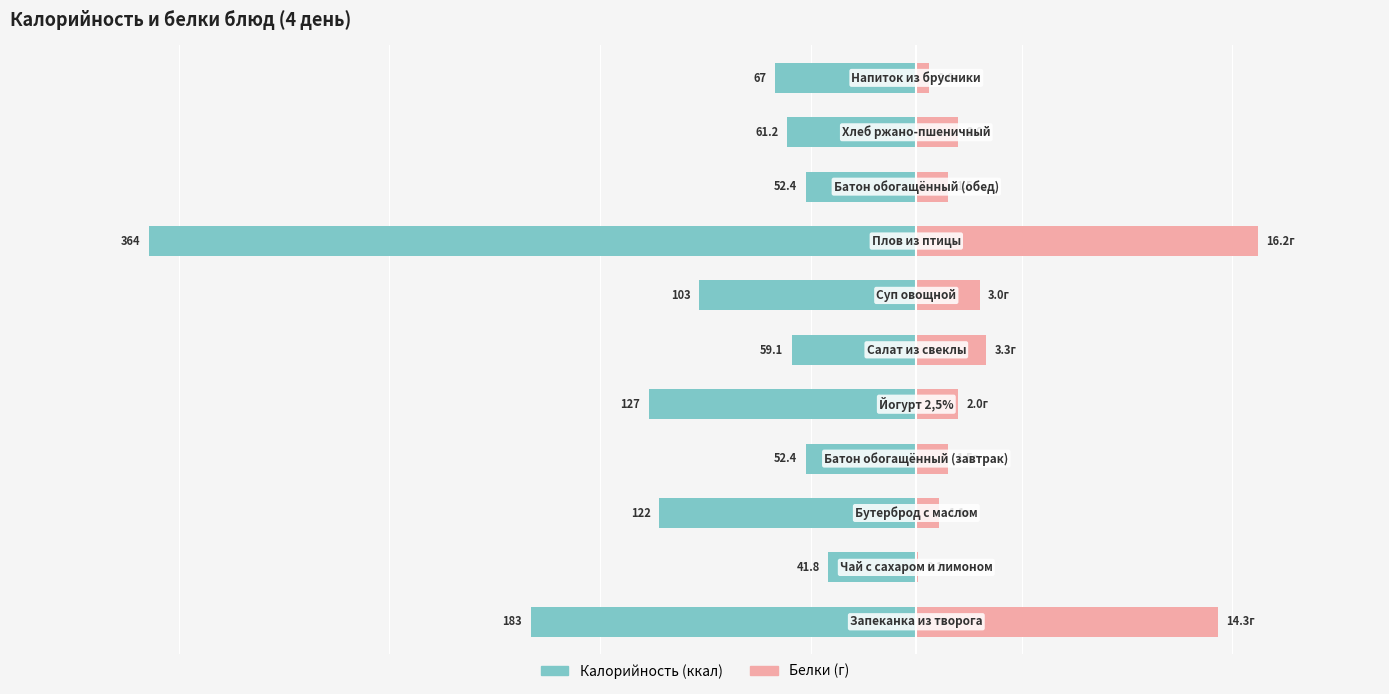

What is the difference between the Белки (г × 10) values at 0 and 4?

123.0